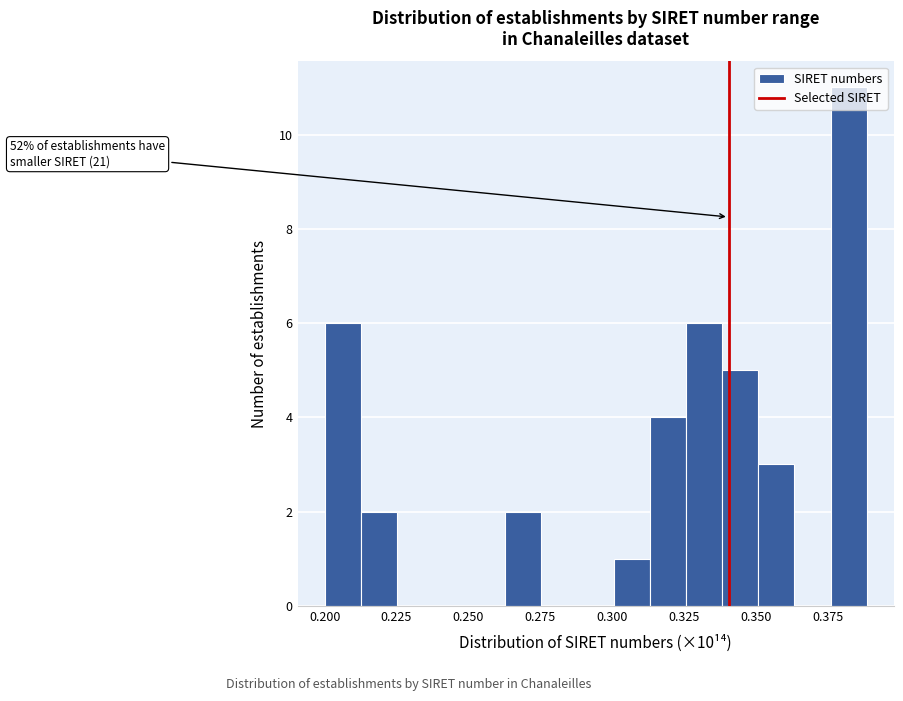

Read against the x-axis, roughly where is the centre of the tallest bar?

0.380